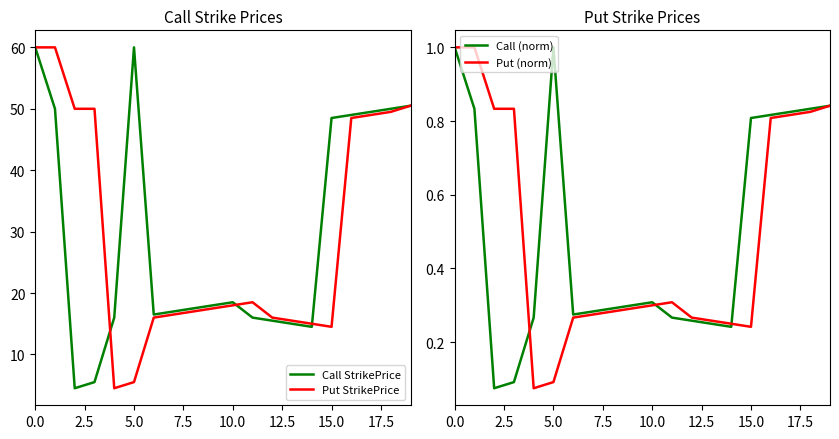

How many lines are shown in the chart?

4